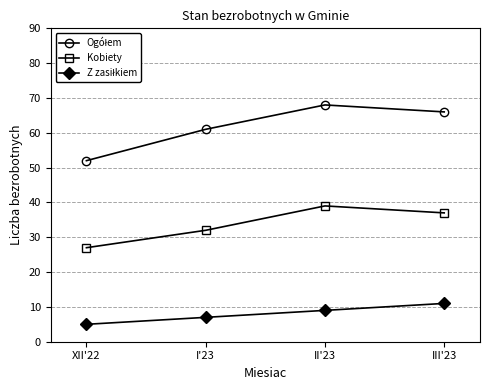

At how many categories does at least one series exceed 67?

1